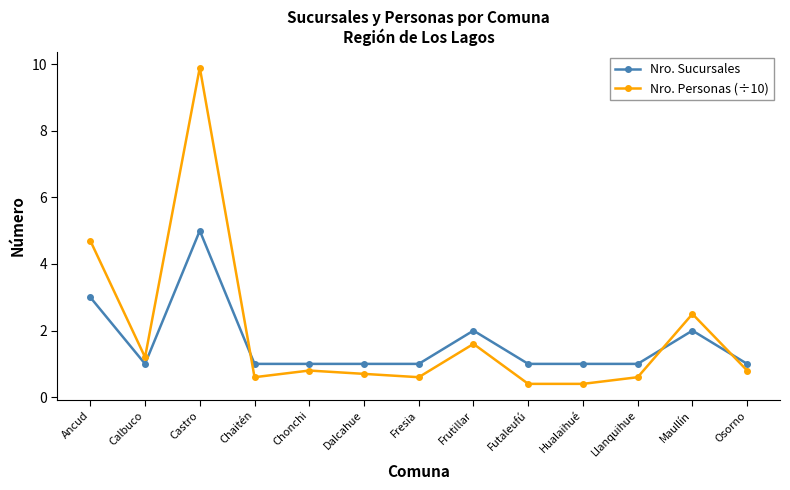

What position from the left is Hualaihué?

10